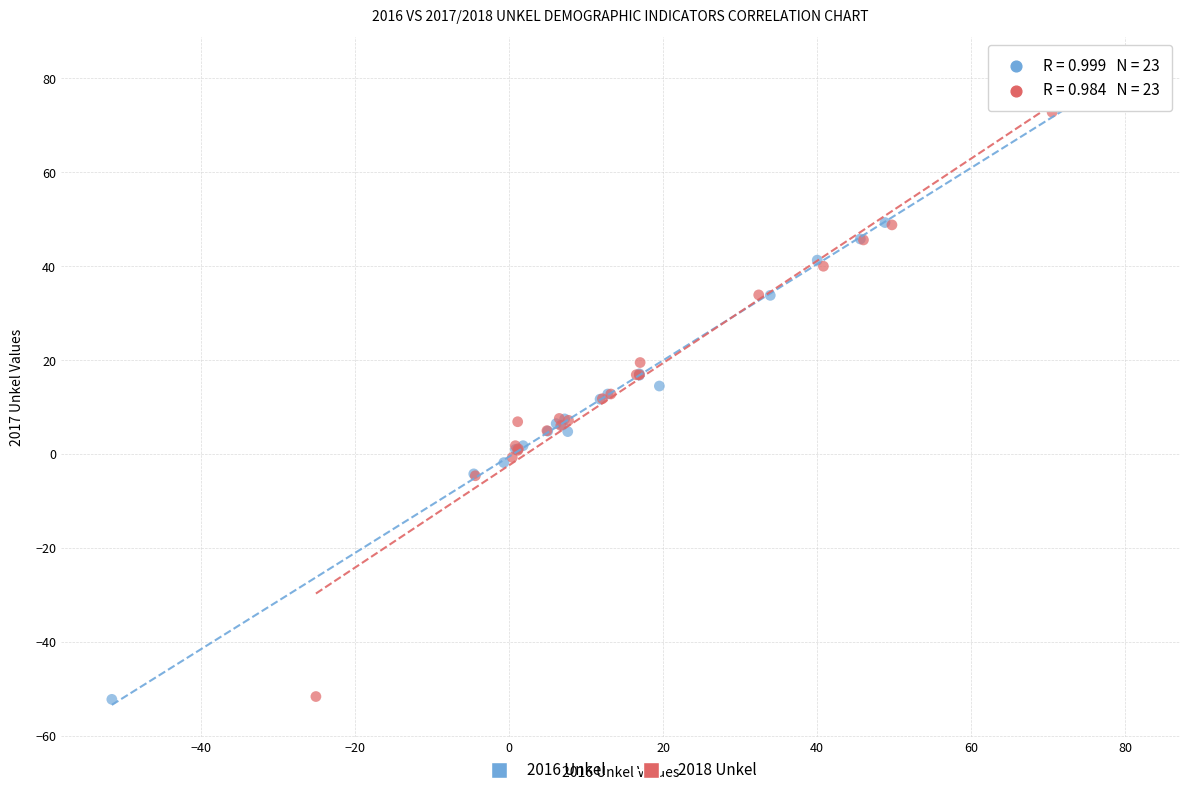

Which series has the largest Y range (max minus min)?

2016 Unkel